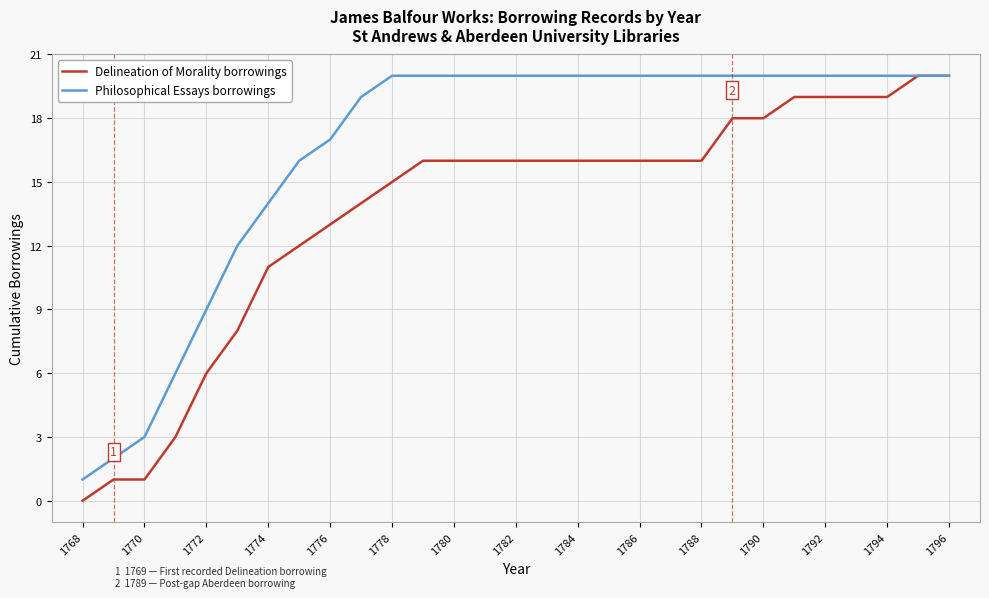

Is this an area chart (filled region under the line)?

No